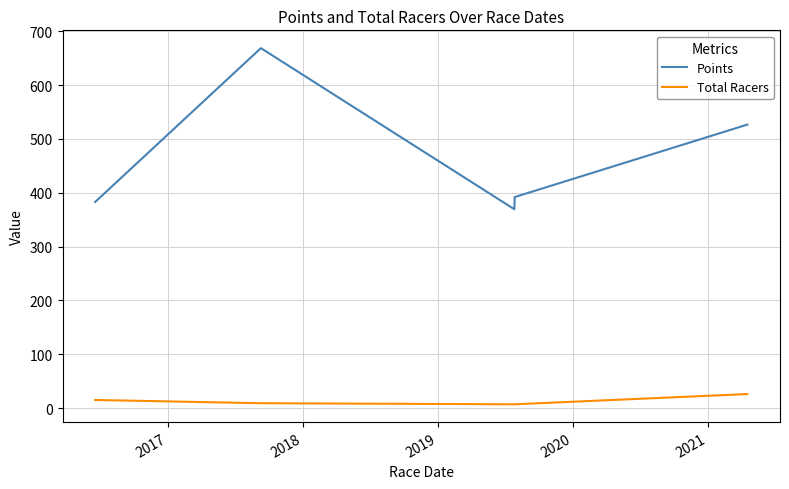

List the series in order of their peak value, lowest first.

Total Racers, Points